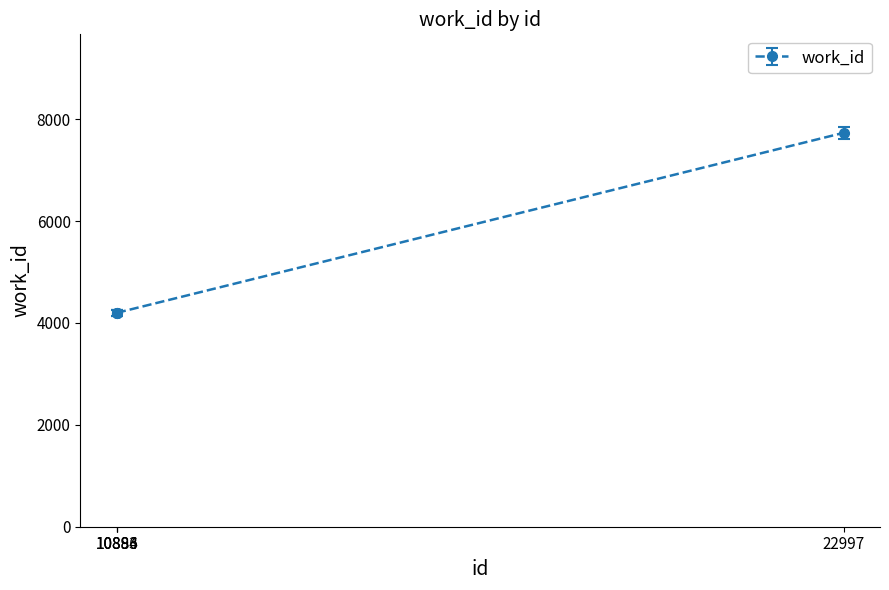

True or false: the data shows 4200 at 10884.

True